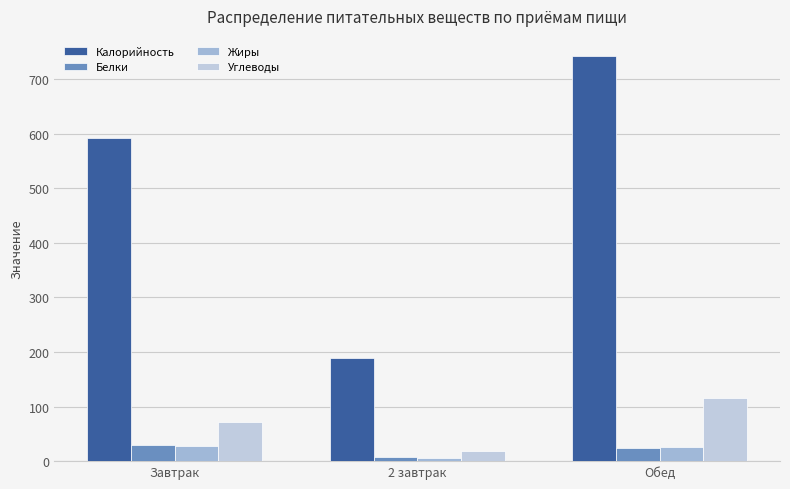

How many categories are shown in the chart?

3